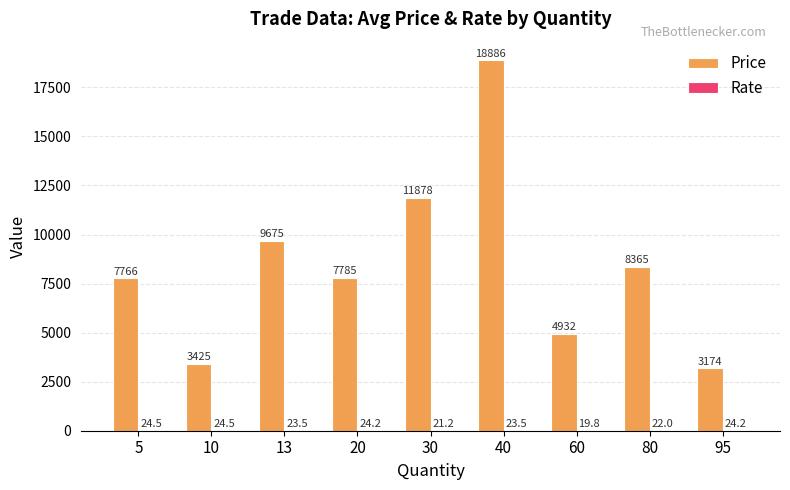

Are the bars grouped side by side (vs. stacked)?

Yes